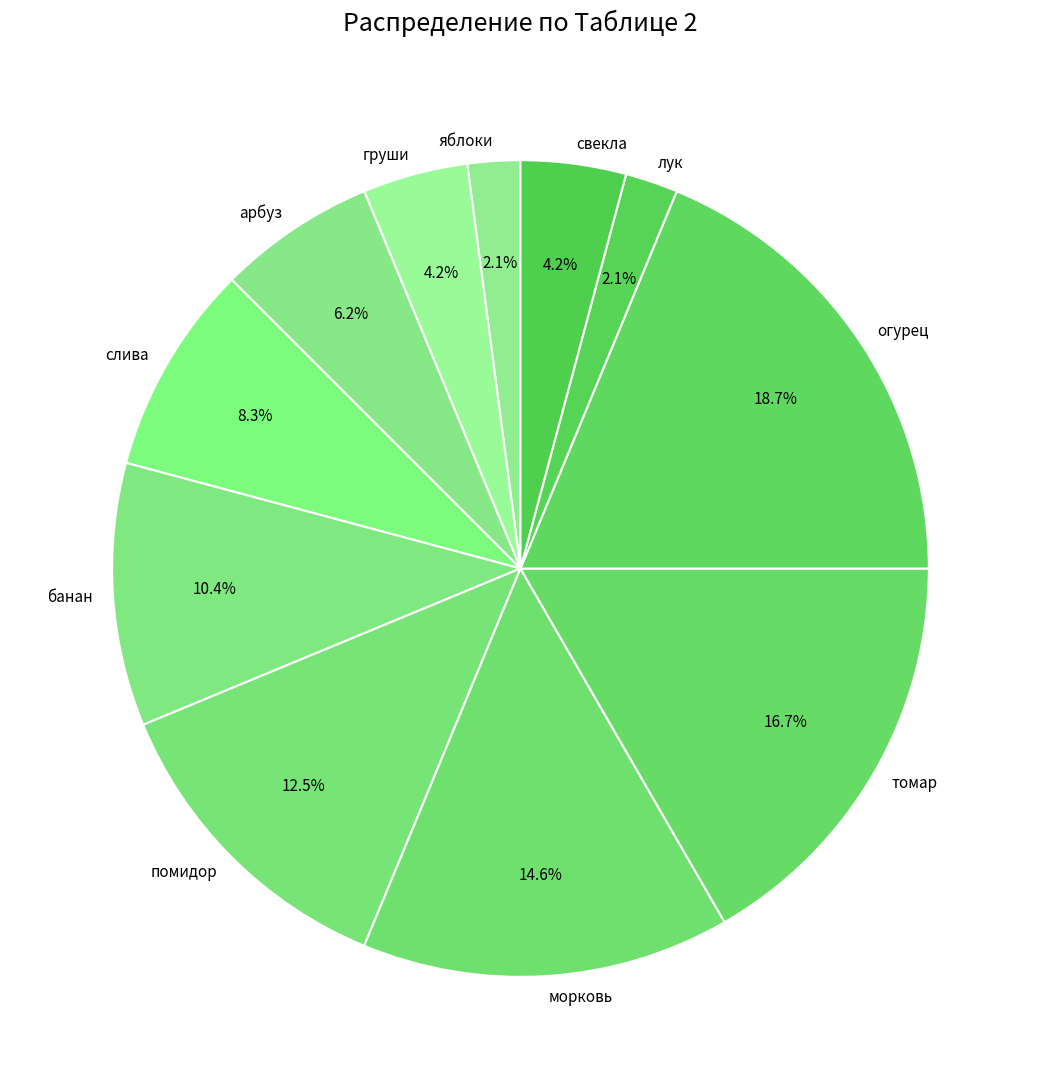

Which category has the biggest portion of the pie?

огурец